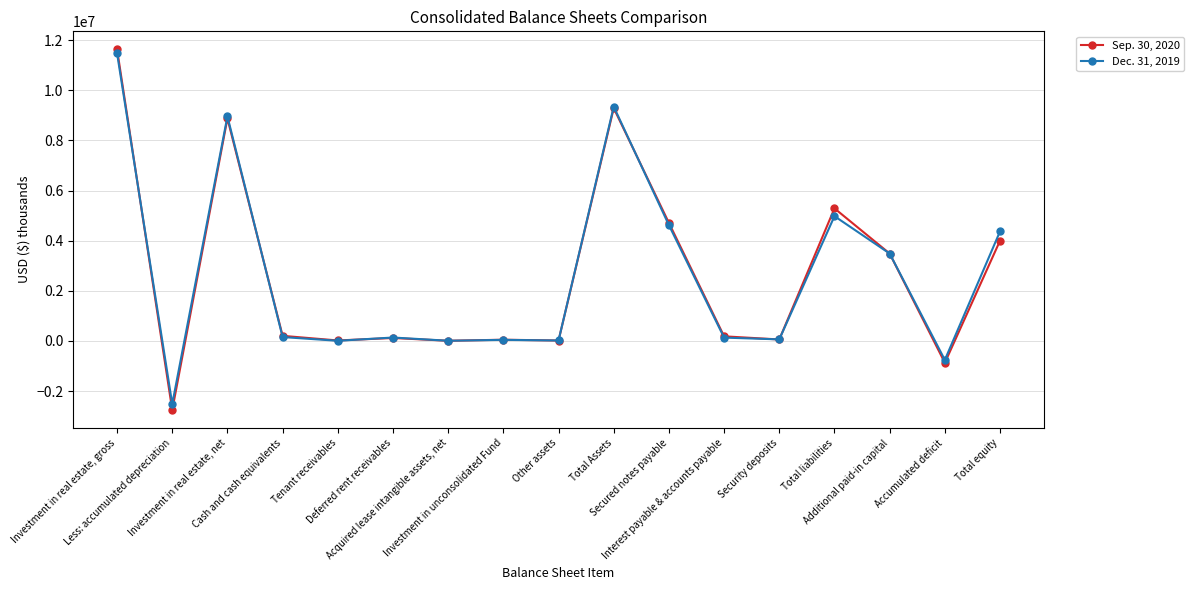

How many lines are shown in the chart?

2